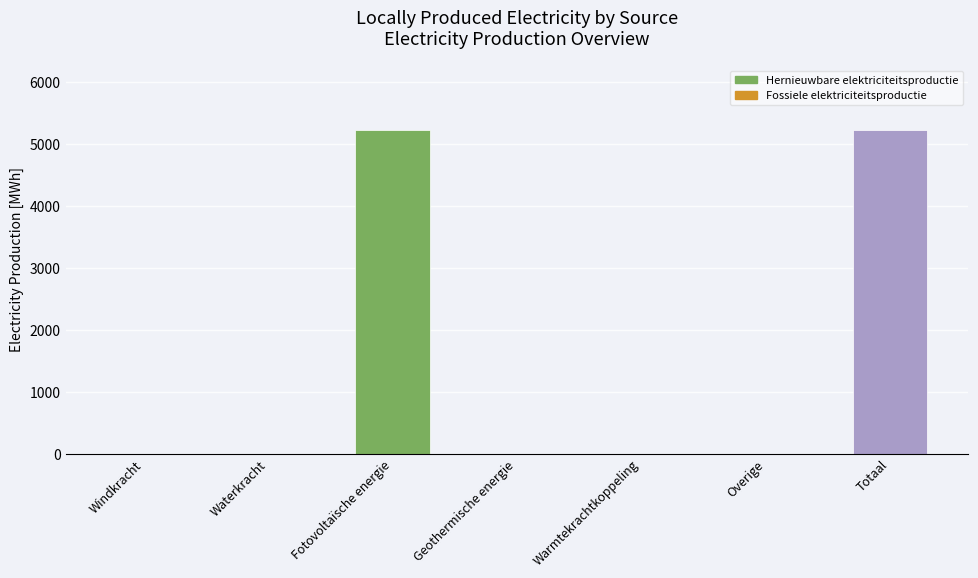

Reading right to left, list all the values displayed in this chart.

Totaal=5231.1	Overige=0.0	Warmtekrachtkoppeling=0.0	Geothermische energie=0.0	Fotovoltaïsche energie=5231.1	Waterkracht=0.0	Windkracht=0.0